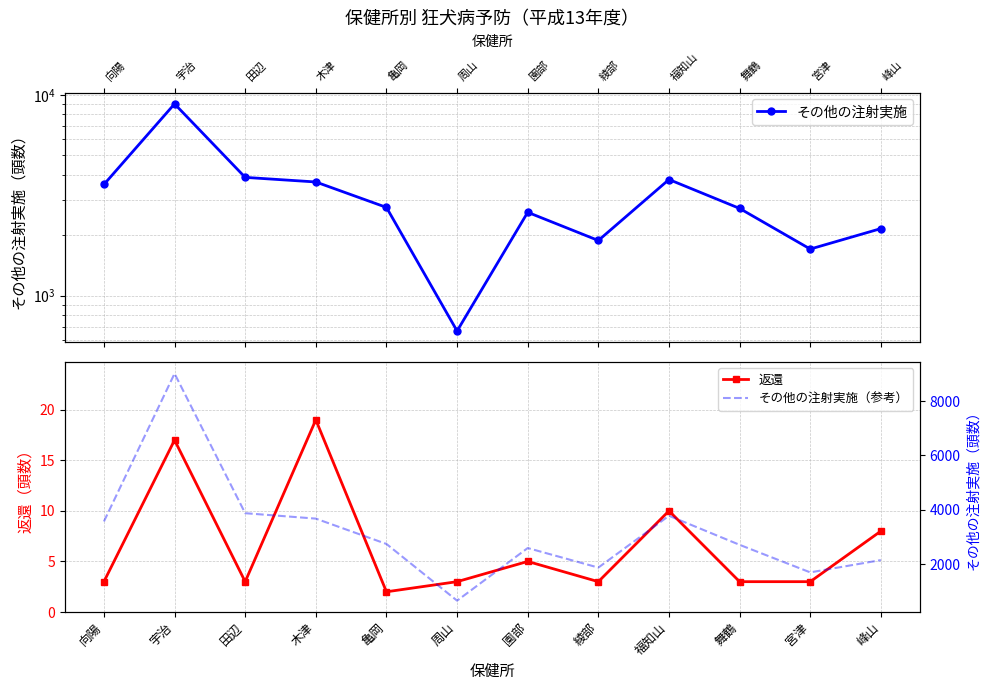

How many distinct data groups are displayed?

3